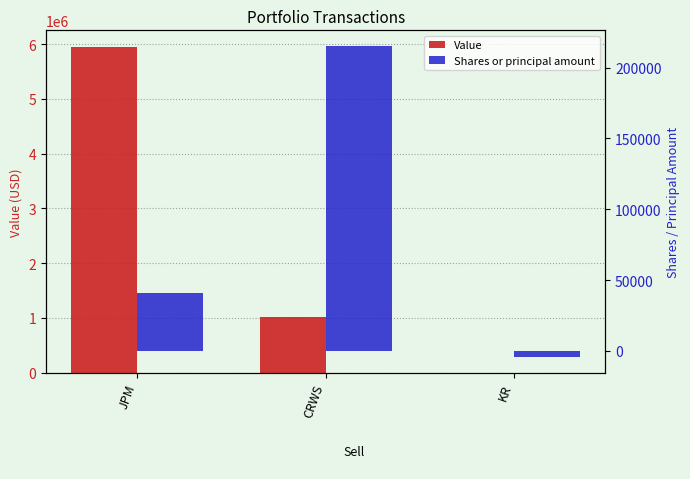

At which label does Shares or principal amount first exceed 41045?

CRWS